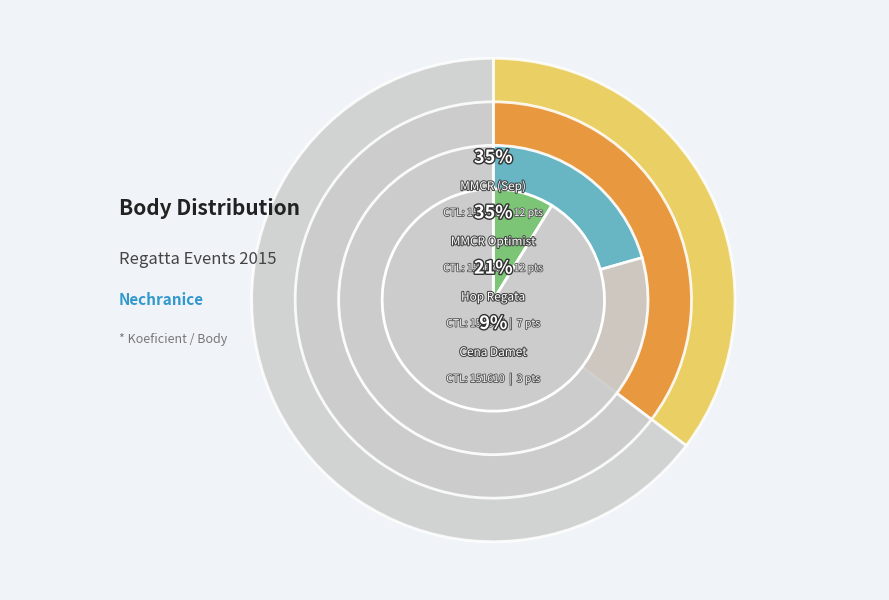

How many segments does this pie chart have?

4